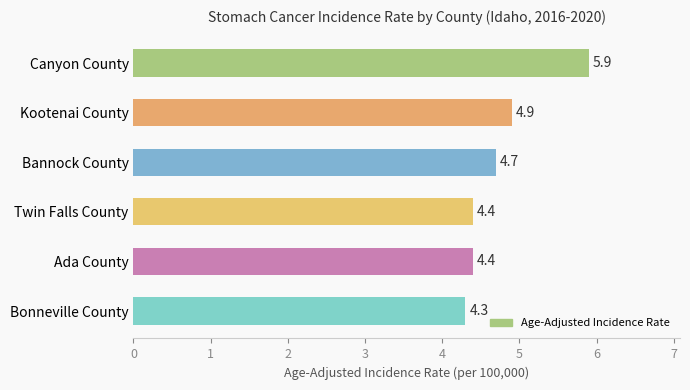

Where is the data nearest to the value 5?

Kootenai County